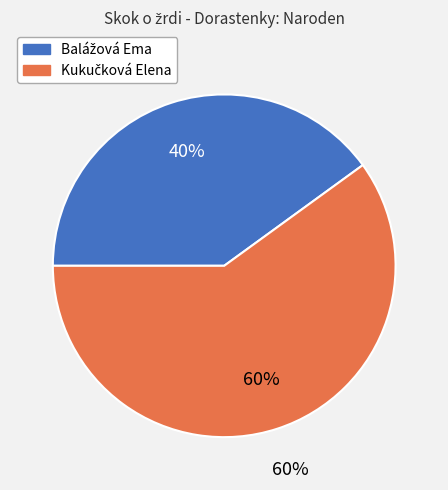

What percentage is the Kukučková Elena slice, to the nearest percent?

60%